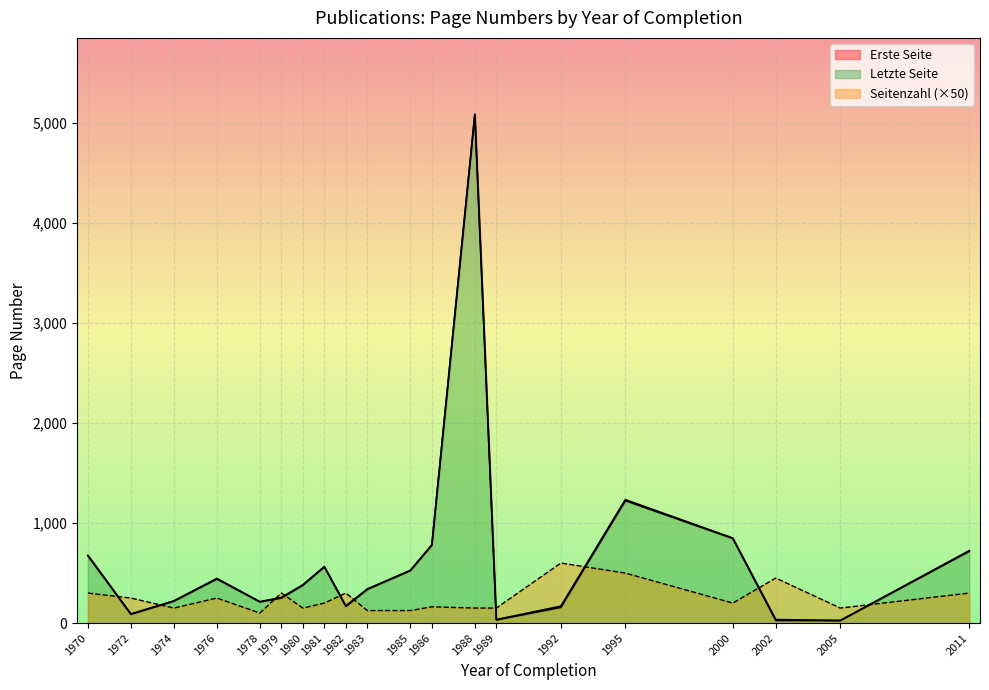

At 2005, list the series in order from largest to smallest.

Erste Seite, Letzte Seite, Seitenzahl